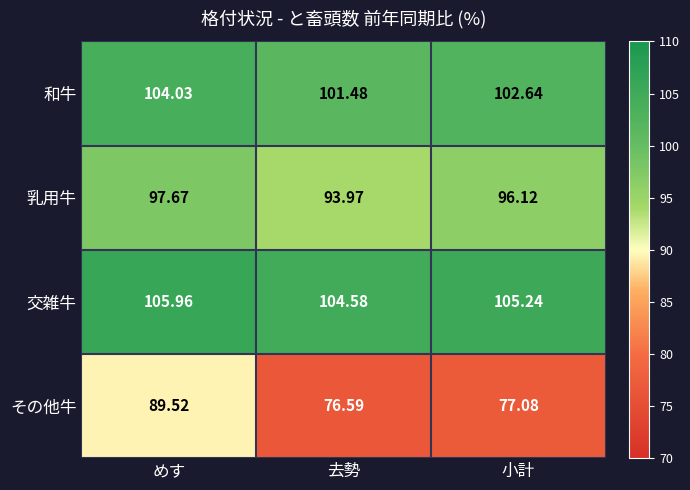

Is the value of その他牛 at 小計 greater than the value of 和牛 at めす?

No